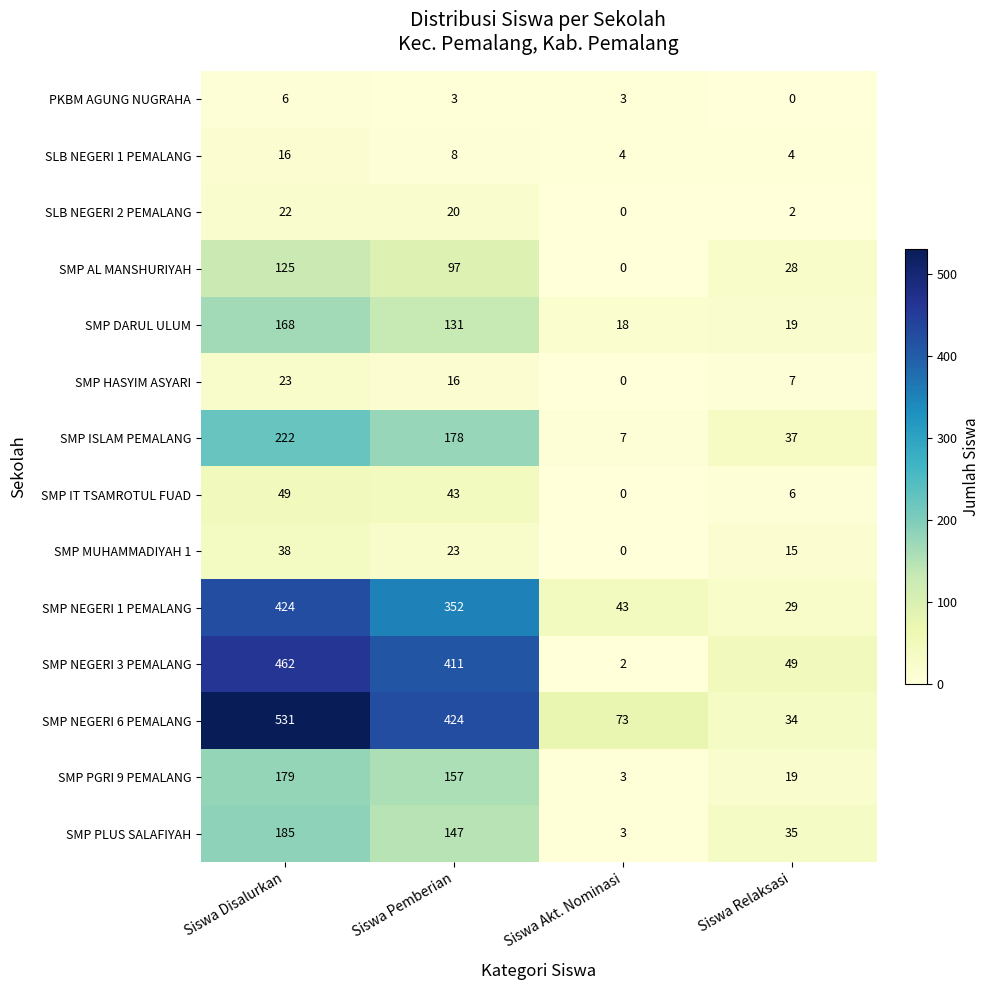

What is the highest value of the SMP NEGERI 1 PEMALANG series?

424